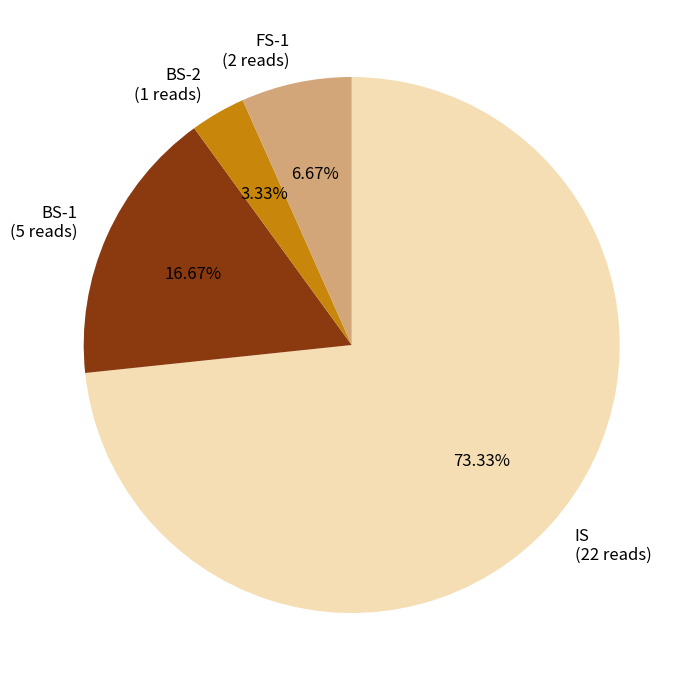

How many segments does this pie chart have?

4